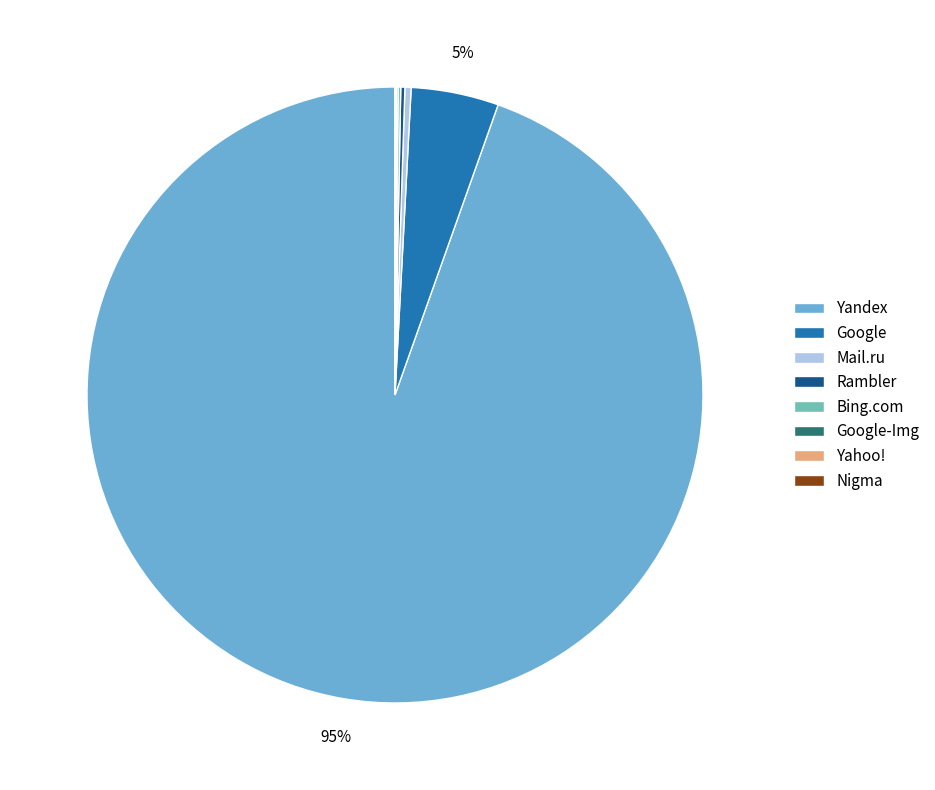

The Mail.ru slice represents 0% of the pie. True or false?

True